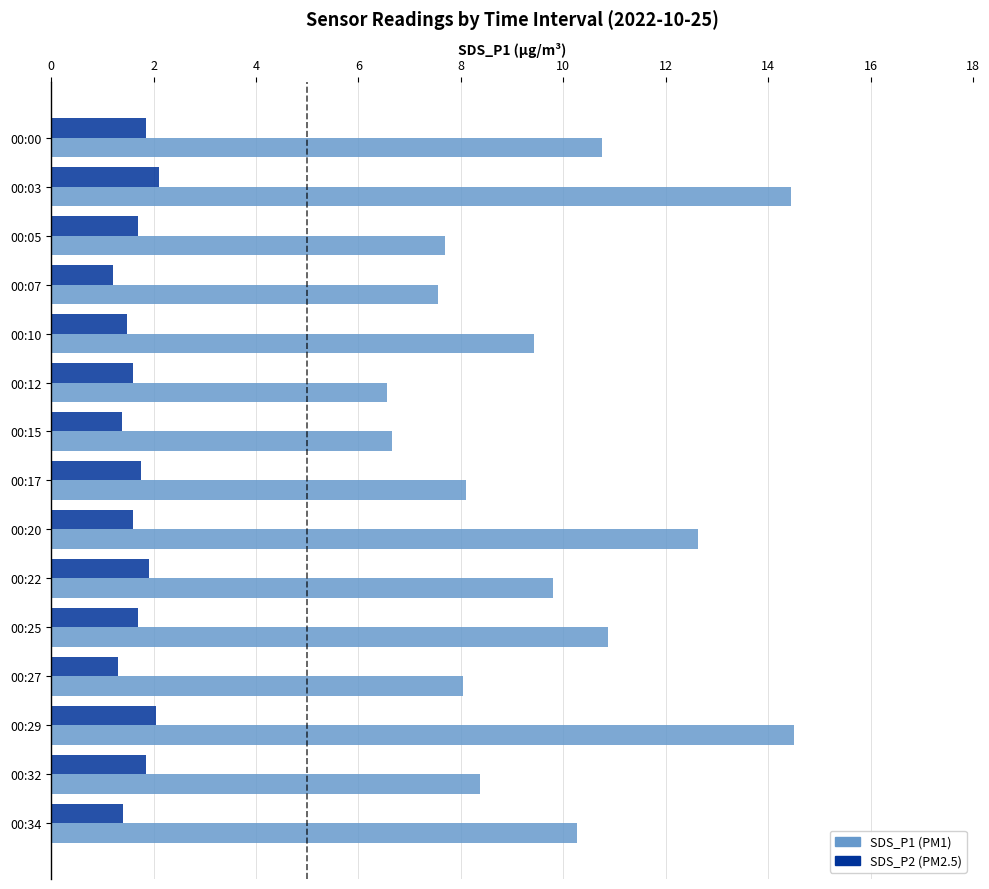

What is the greatest value displayed?

14.5